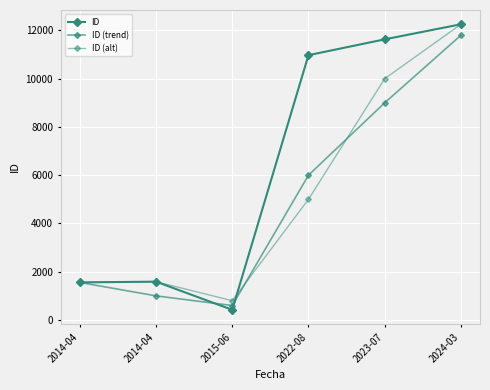

How many interior local valleys does the ID (trend) series have?

1